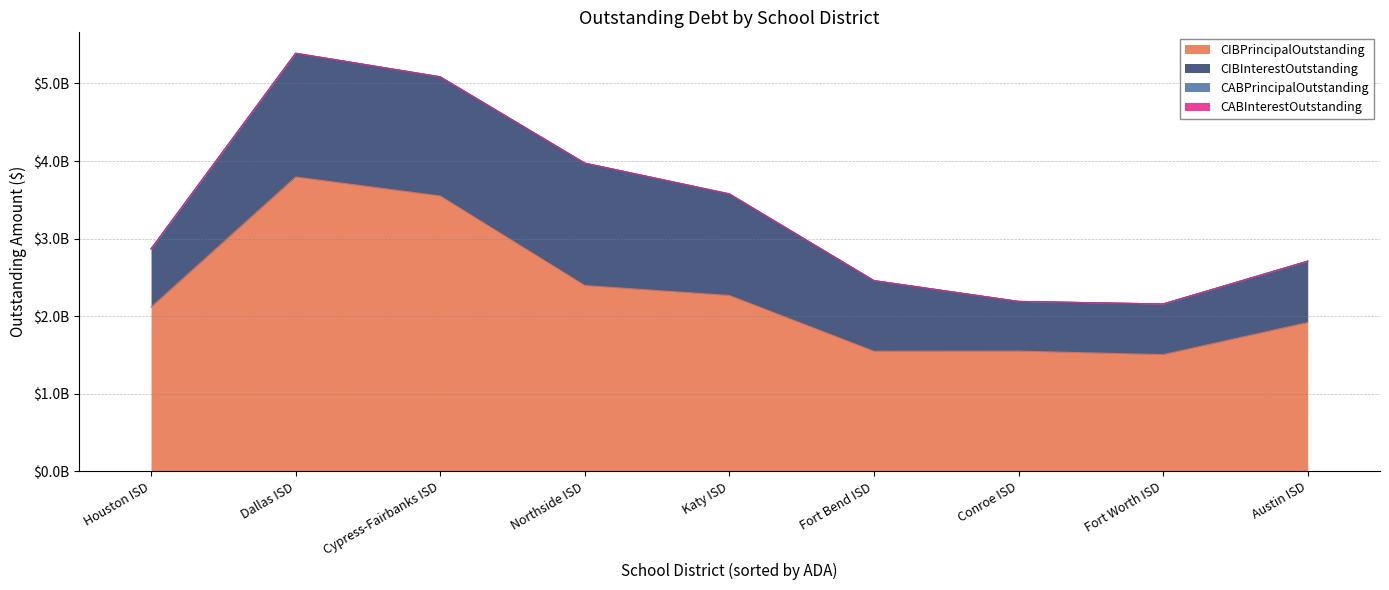

List the labels in order of CABPrincipalOutstanding value, largest first.

Katy ISD, Houston ISD, Dallas ISD, Cypress-Fairbanks ISD, Northside ISD, Fort Bend ISD, Conroe ISD, Fort Worth ISD, Austin ISD